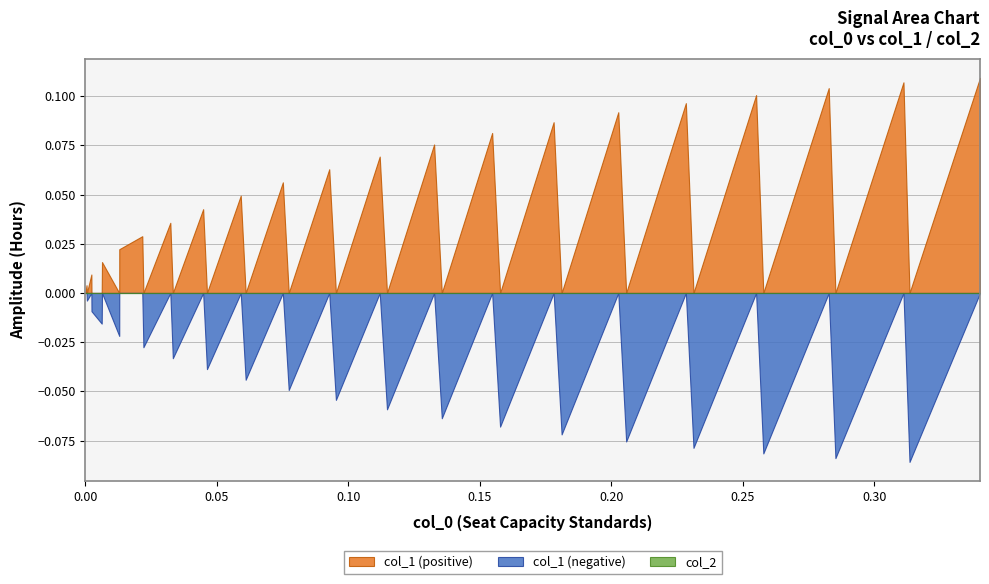

Reading right to left, what are all the values shown in this chart?

col_1: 0.34025943=0.1	0.31344711=-0.1	0.31114428=0.1	0.28526659=-0.1	0.28271731=0.1	0.25784318=-0.1	0.25509238=0.1	0.23127818=-0.1	0.2283752=0.1	0.20567098=-0.1	0.20267044=0.1	0.18111784=-0.1	0.17807828=0.1	0.15771238=-0.1	0.15469669=0.1	0.135543=-0.1	0.13261725=0.1	0.11469813=-0.1	0.11193048=0.1	0.09526514=-0.1	0.09272506=0.1	0.07732159=-0.0	0.07508275=0.1	0.06094085=-0.0	0.05906861=0.0	0.04622041=-0.0	0.04477455=0.0	0.03323645=-0.0	0.03228175=0.0	0.02204595=-0.0	0.02161798=0.0	0.0128674=0.0	0.01285229=-0.0	0.00629933=0.0	0.0061865=-0.0	0.00229907=-0.0	0.00225089=0.0	0.00055324=-0.0	0.00040793=0.0	0.0=0.0
col_2: 0.34025943=0.0	0.31344711=0.0	0.31114428=0.0	0.28526659=0.0	0.28271731=0.0	0.25784318=0.0	0.25509238=0.0	0.23127818=0.0	0.2283752=0.0	0.20567098=0.0	0.20267044=0.0	0.18111784=0.0	0.17807828=0.0	0.15771238=0.0	0.15469669=0.0	0.135543=0.0	0.13261725=0.0	0.11469813=0.0	0.11193048=0.0	0.09526514=0.0	0.09272506=0.0	0.07732159=0.0	0.07508275=0.0	0.06094085=0.0	0.05906861=0.0	0.04622041=0.0	0.04477455=0.0	0.03323645=0.0	0.03228175=0.0	0.02204595=0.0	0.02161798=0.0	0.0128674=0.0	0.01285229=0.0	0.00629933=0.0	0.0061865=0.0	0.00229907=0.0	0.00225089=0.0	0.00055324=0.0	0.00040793=0.0	0.0=0.0